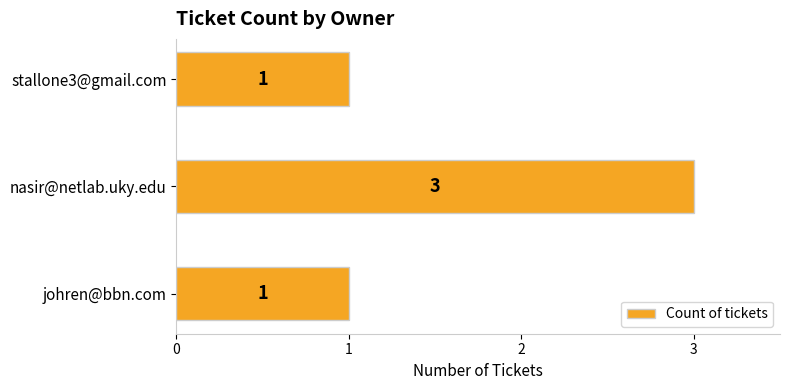

How many data points does each series have?

3